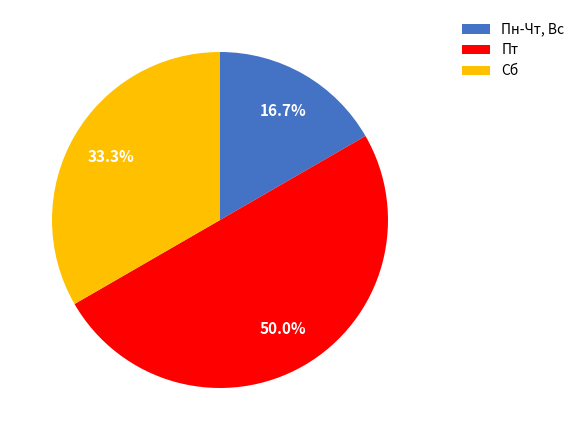

Which slice is the largest?

Пт